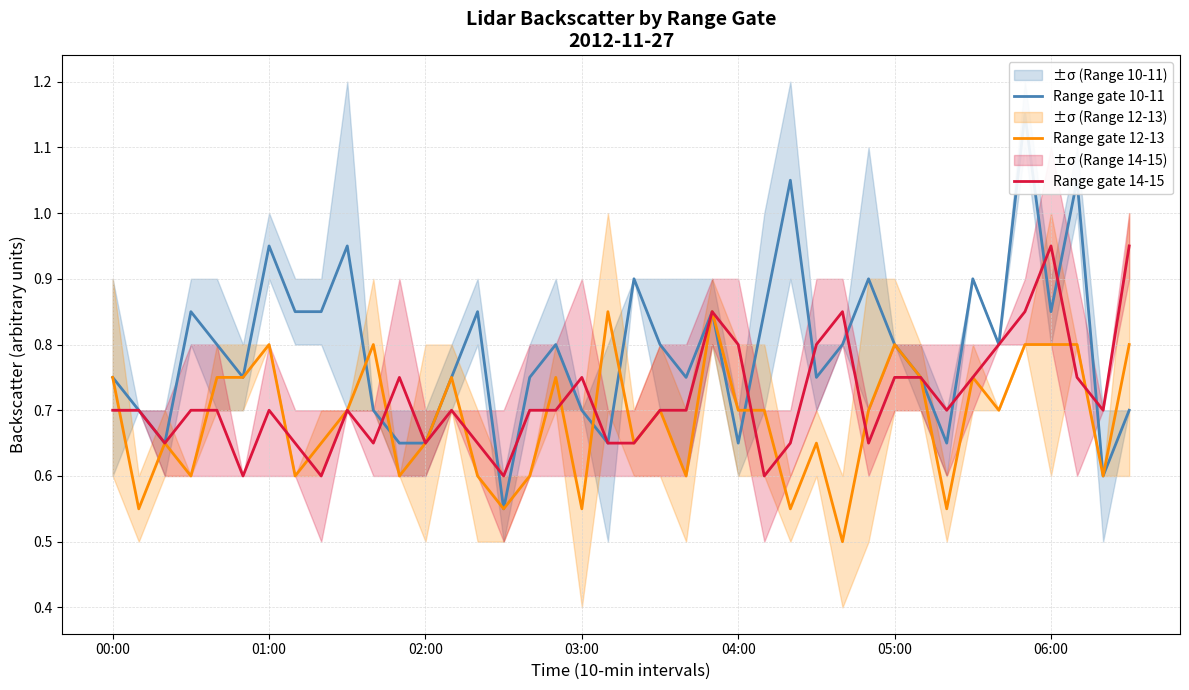

What are all the series names shown in the legend?

Range gate 10-11, Range gate 12-13, Range gate 14-15